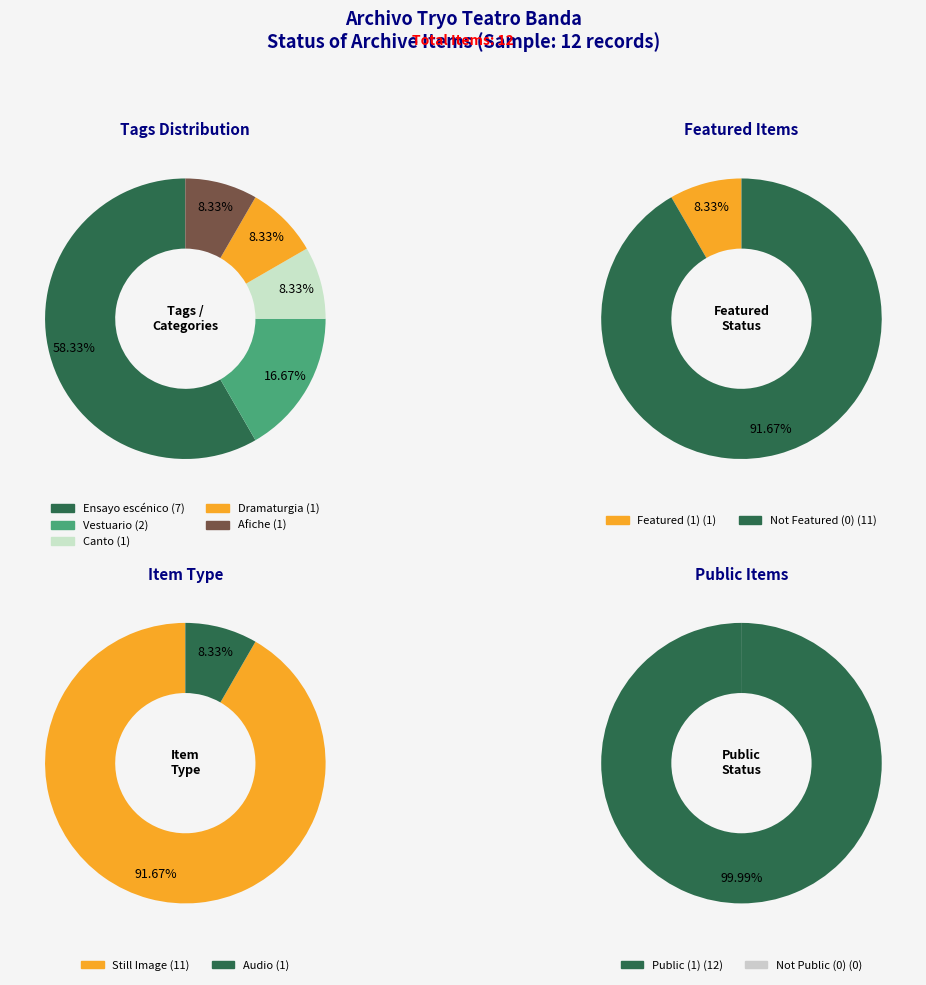

To the nearest percent, what percentage of the pie is Afiche?

8%